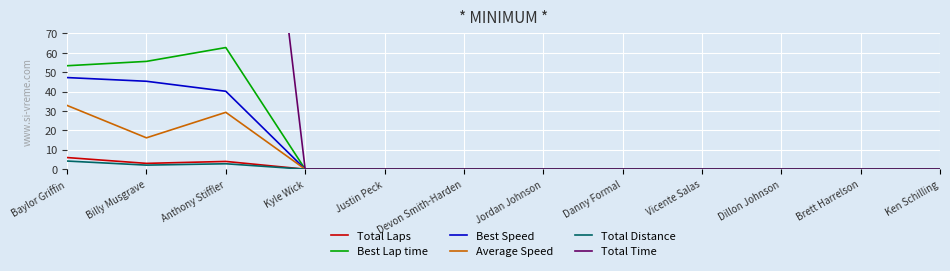

What is the sum of the Average Speed values at Anthony Stiffler and Baylor Griffin?

62.2